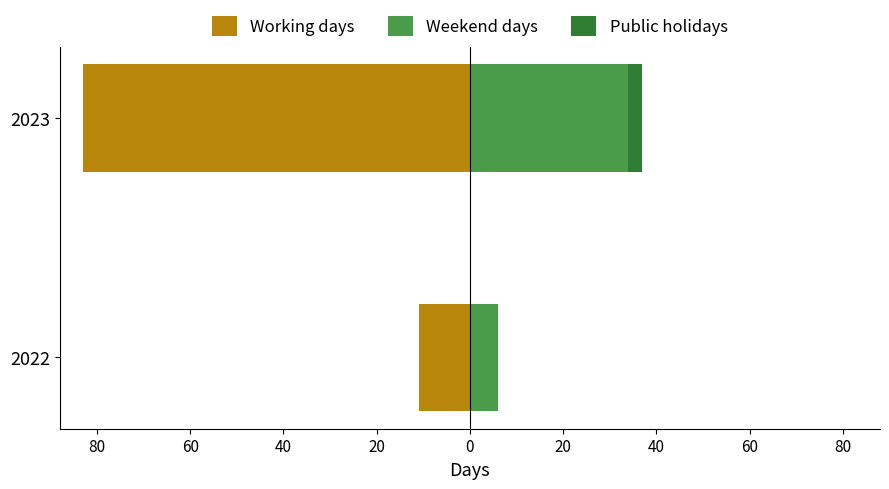

What are all the series names shown in the legend?

Working days, Weekend days, Public holidays